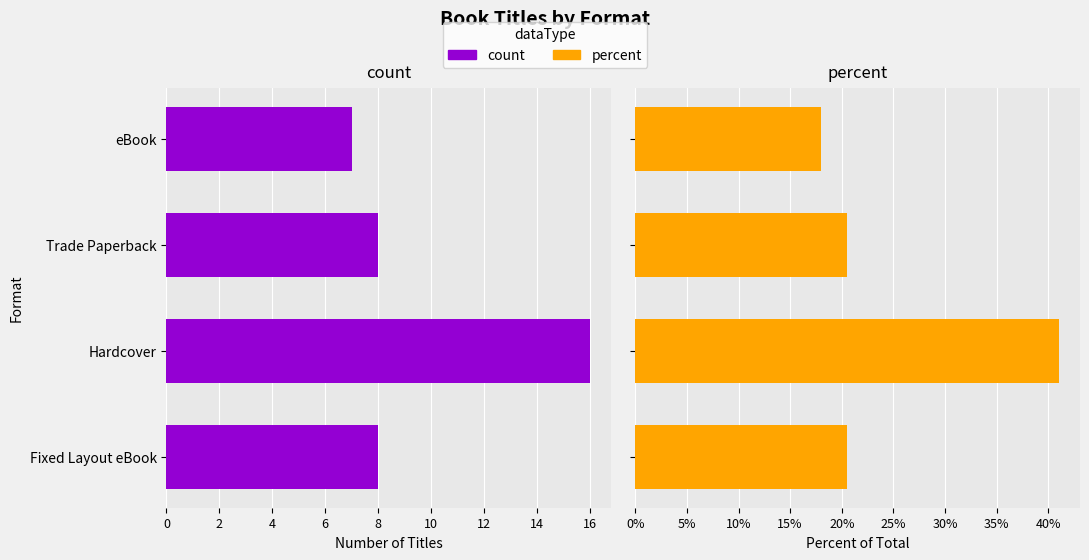

Is the value of percent at eBook greater than the value of count at Fixed Layout eBook?

Yes